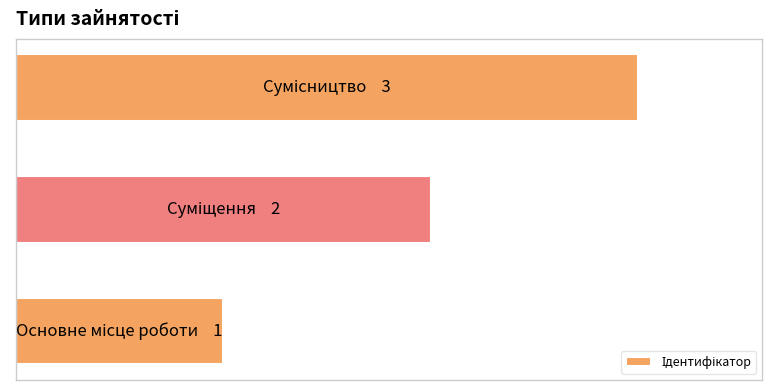

Are the bars horizontal?

Yes